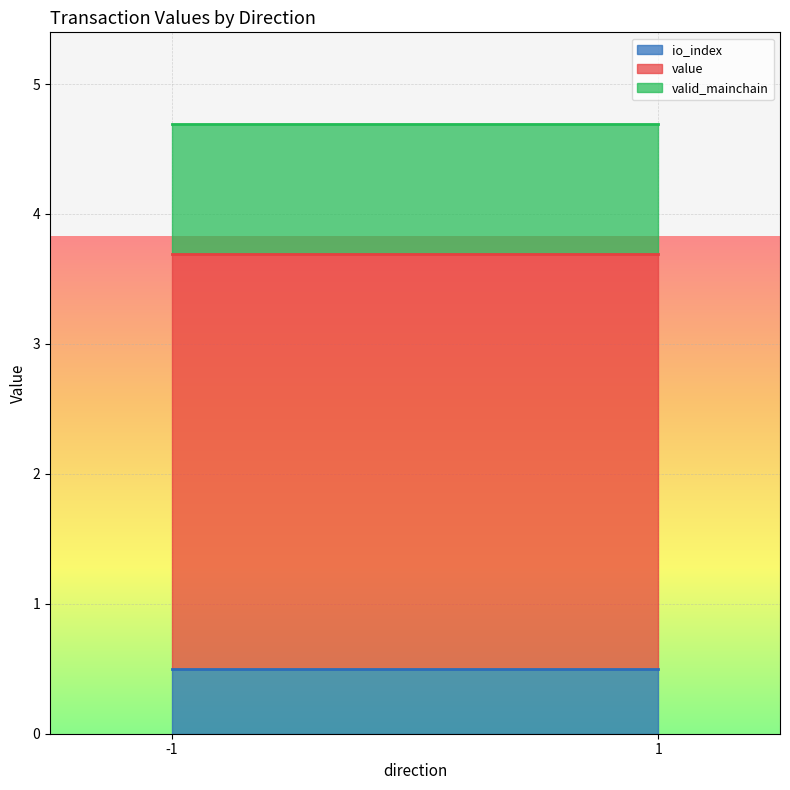

Which category has the highest value in the value series?

-1